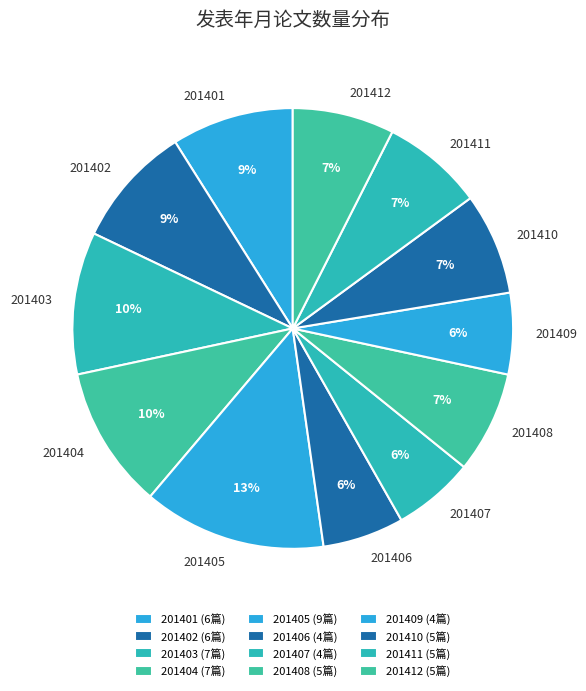

How many slices are in this pie chart?

12